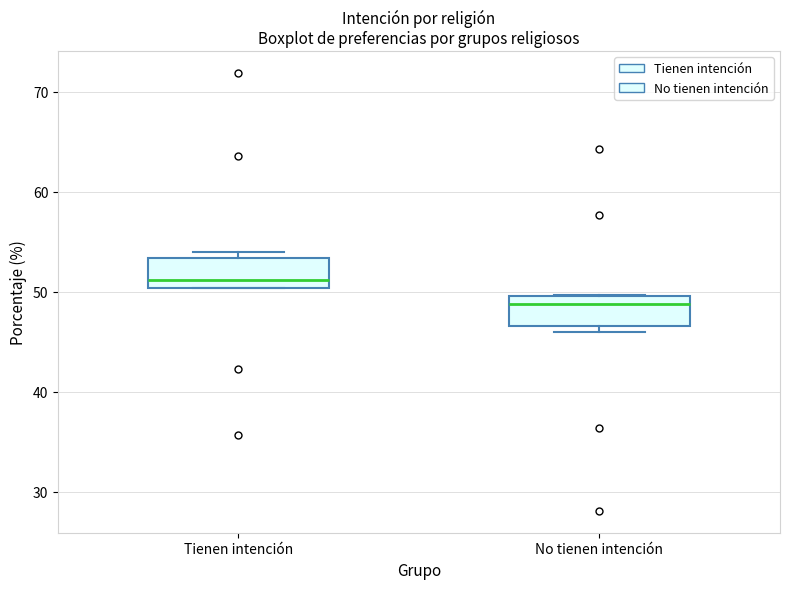

Which box has the lowest median line?

No tienen intención